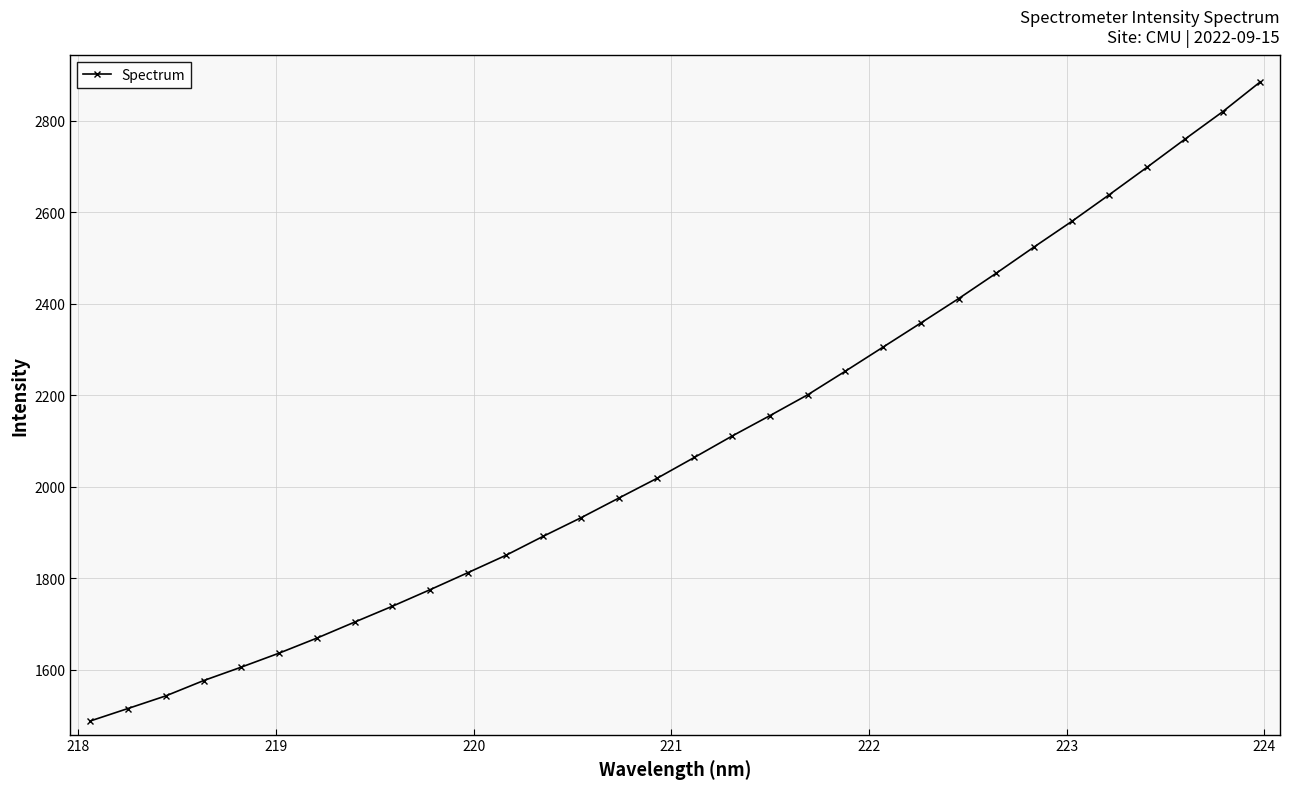

What is the value of the 29th point from the left?

2698.4